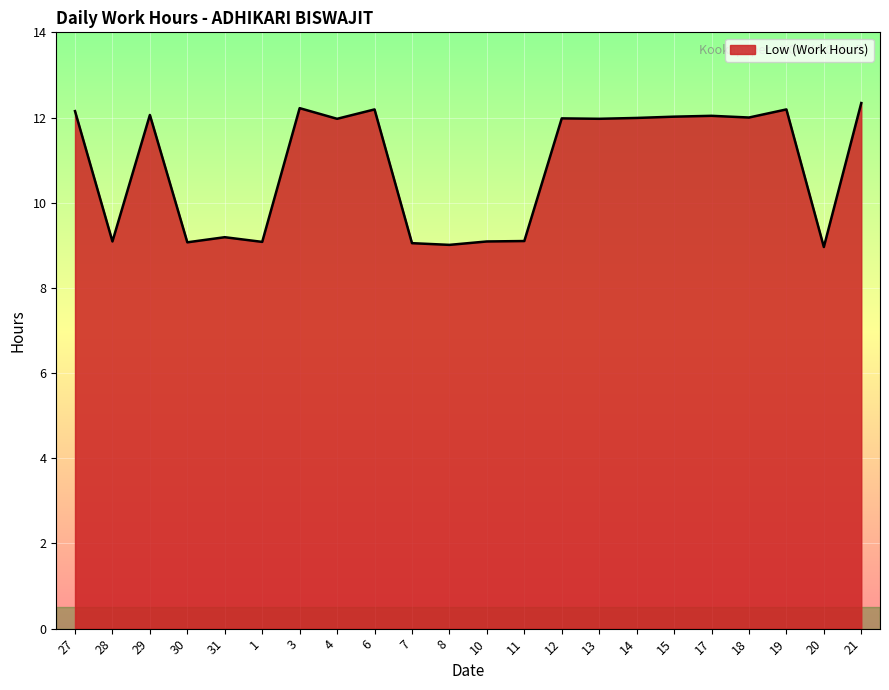

What is the ratio of the value at 8 to the value at 3?

0.7